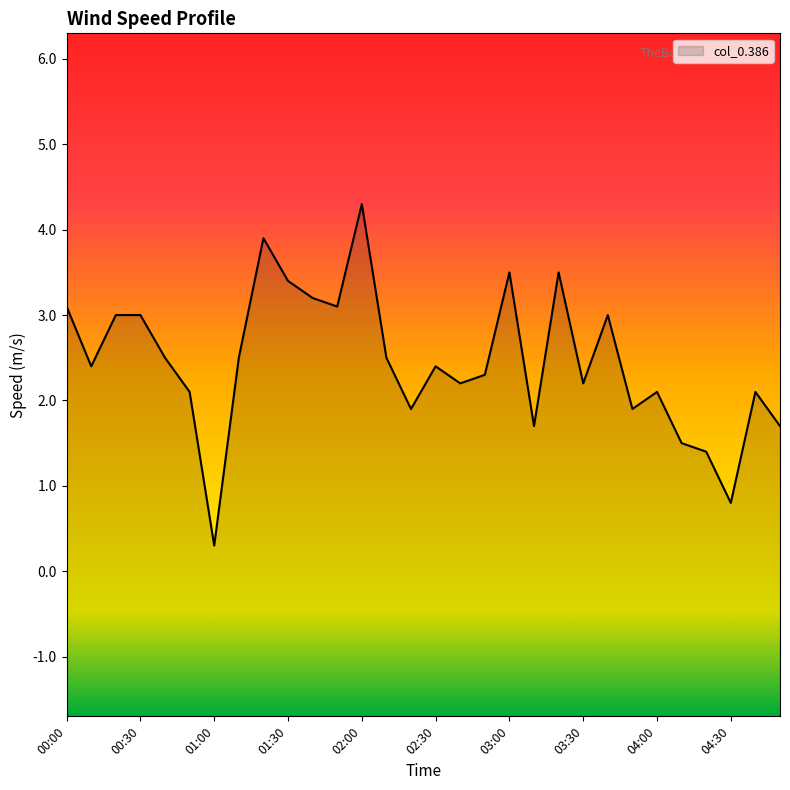

Rank the categories by value from lowest to highest.

01:00, 04:30, 04:20, 04:10, 03:10, 04:50, 02:20, 03:50, 00:50, 04:00, 04:40, 02:40, 03:30, 02:50, 00:10, 02:30, 00:40, 01:10, 02:10, 00:20, 00:30, 03:40, 00:00, 01:50, 01:40, 01:30, 03:00, 03:20, 01:20, 02:00